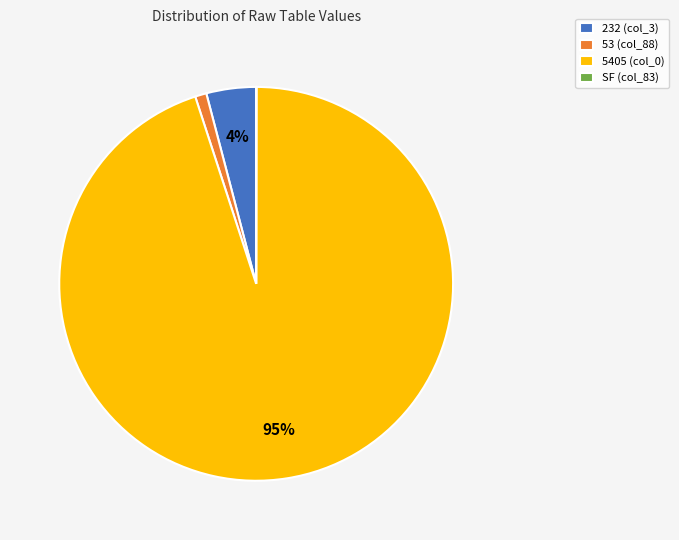

Does 232 (col_3) represent more than half of the total?

No